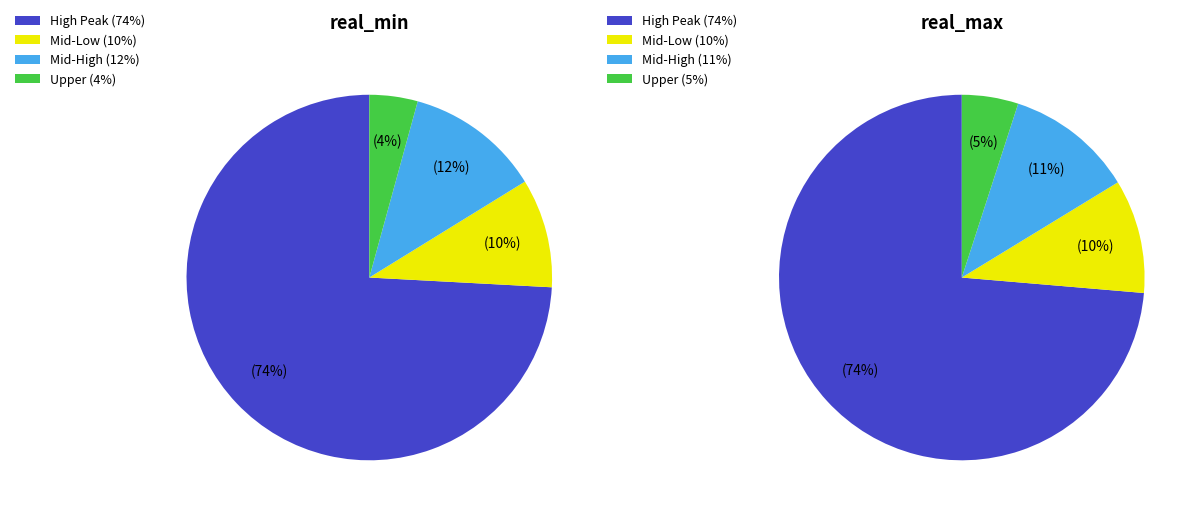

True or false: 1060.0 accounts for 74% of the total.

True